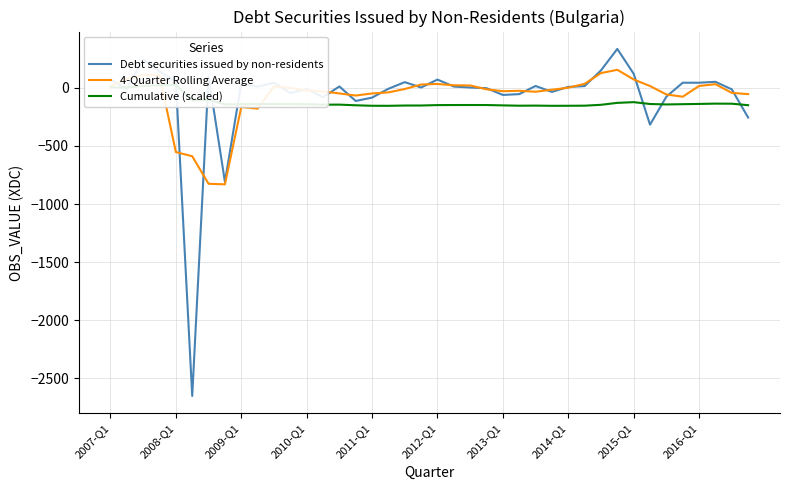

What is the average value of the Debt securities issued by non-residents series?

-74.6